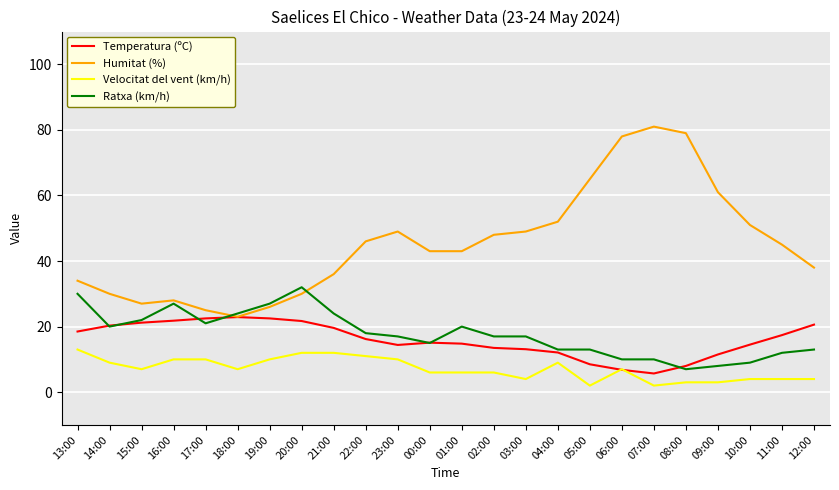

True or false: Velocitat del vent (km/h) and Ratxa (km/h) cross at least once.

False